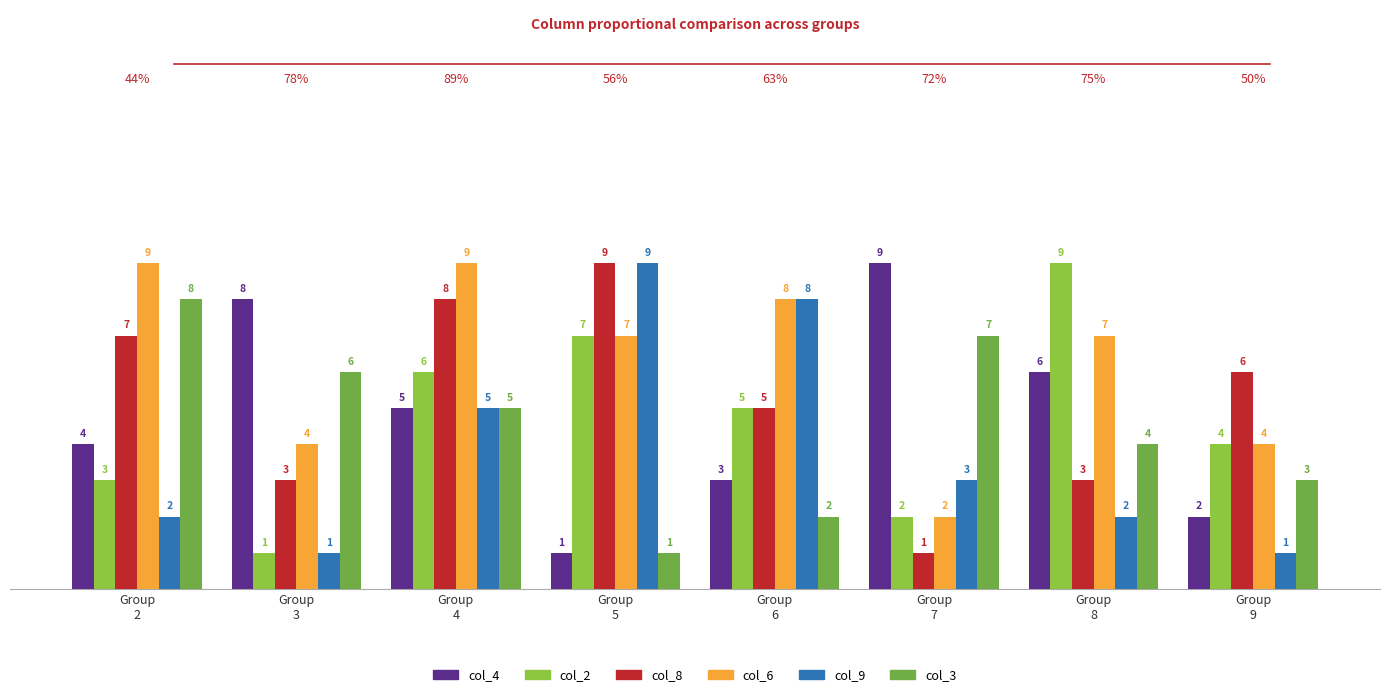

Reading right to left, what are all the values shown in this chart?

col_4: 2	6	9	3	1	5	8	4
col_2: 4	9	2	5	7	6	1	3
col_8: 6	3	1	5	9	8	3	7
col_6: 4	7	2	8	7	9	4	9
col_9: 1	2	3	8	9	5	1	2
col_3: 3	4	7	2	1	5	6	8